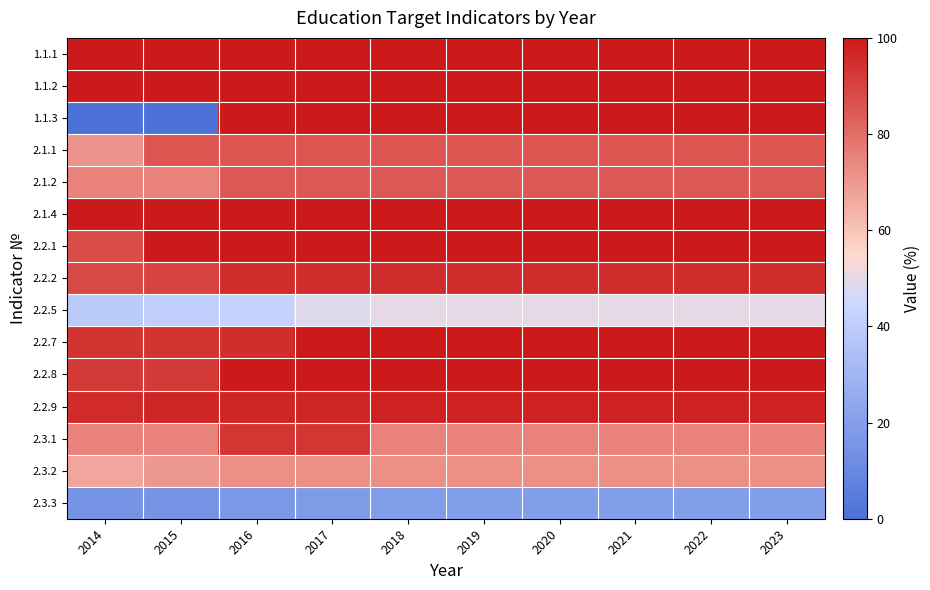

Which series has the largest range (max minus min)?

1.1.3